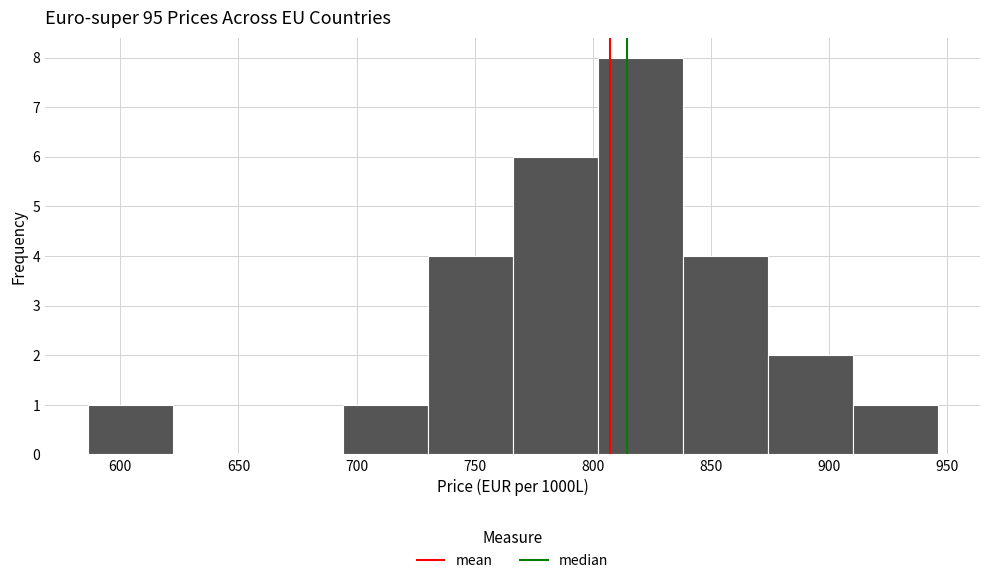

Over which range of the x-axis is the bar tallest?

800 to 840